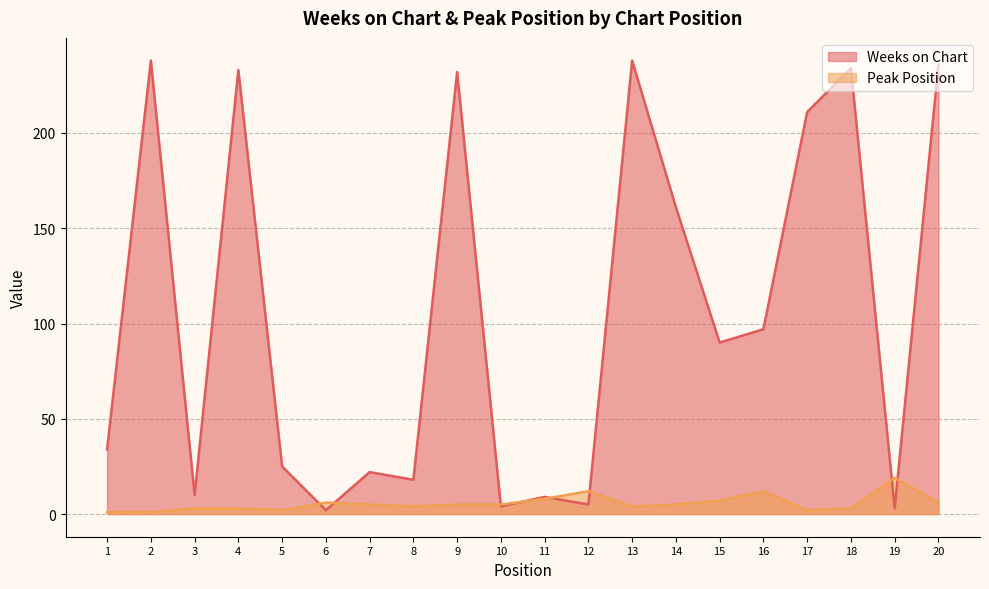

What is the difference between the second highest and second lowest values in the Weeks on Chart series?

235